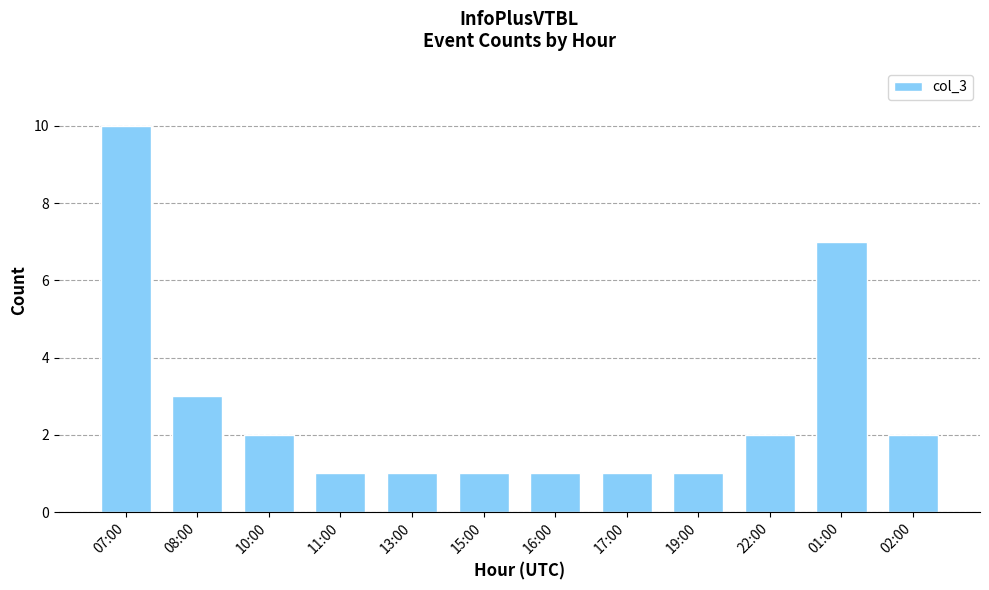

What is the smallest value displayed?

1